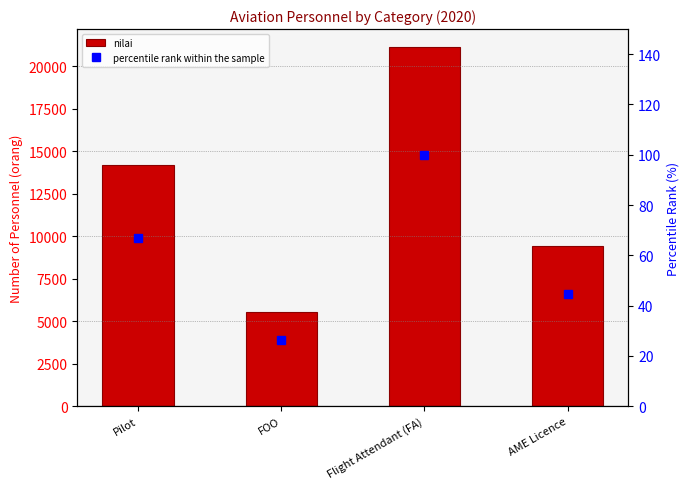

Rank the categories by percentile rank within the sample value from highest to lowest.

Flight Attendant (FA), Pilot, AME Licence, FOO